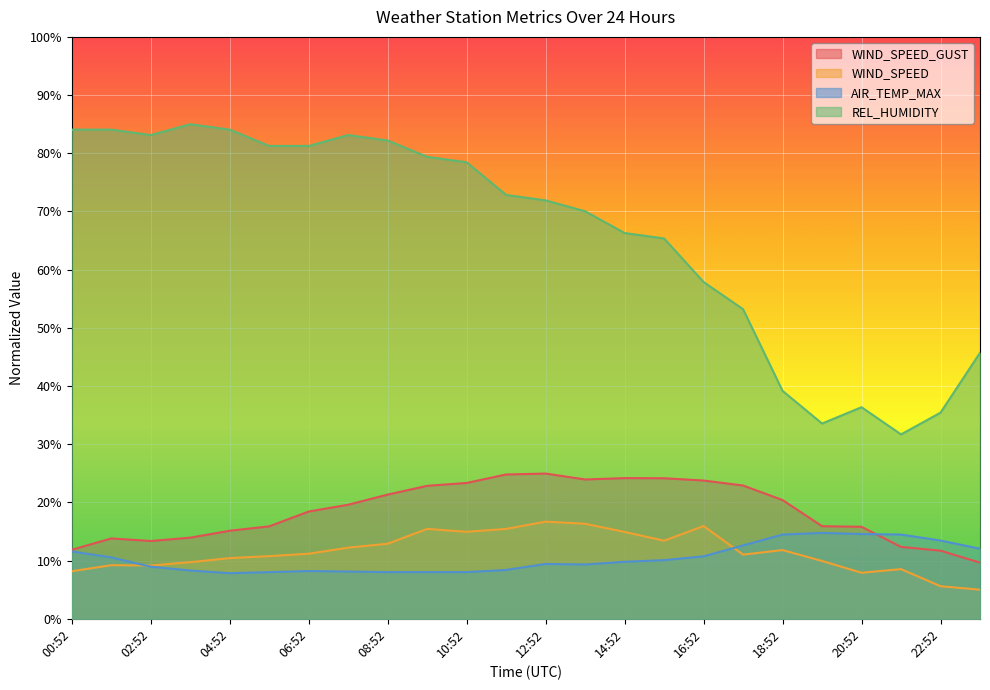

Is it true that WIND_SPEED equals 21.9 at 13:52?

False